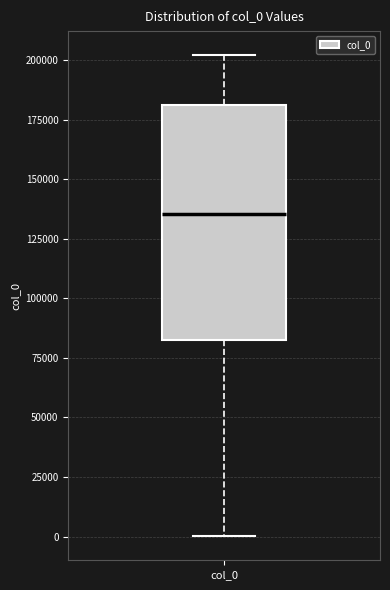

Transcribe this box plot: give where the median line is, the range the box spans, and where the two whiskers end, as read against the y-axis. The values are not printed on the chart, so give them approximately, as read against the axis.

median 135000, box 85000 to 180000, whiskers 0 to 200000